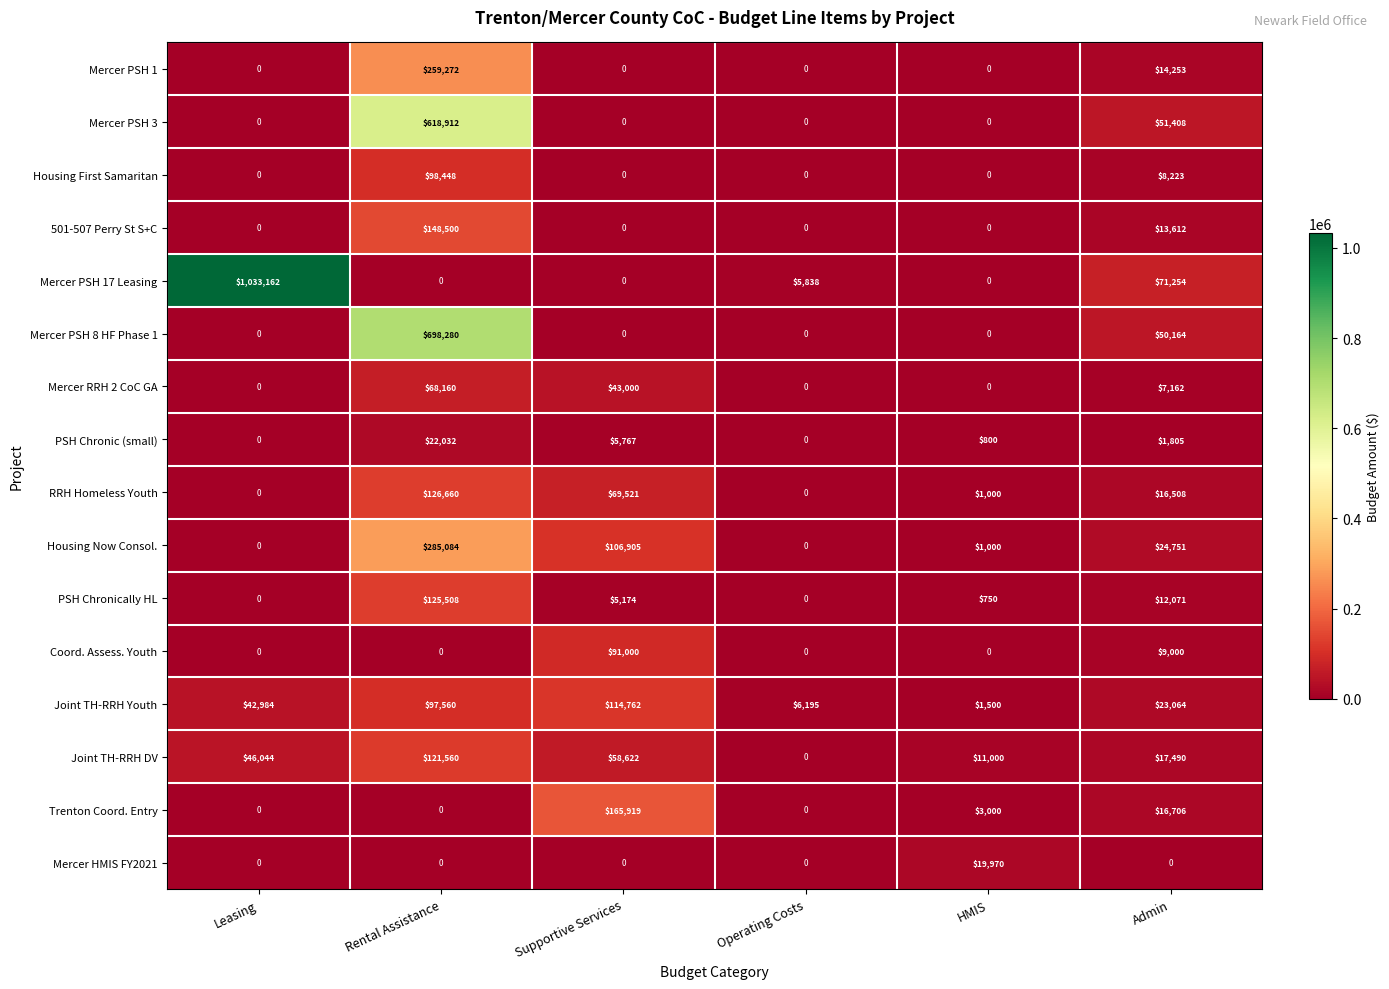

Which series has the largest range (max minus min)?

Mercer PSH 17 Leasing